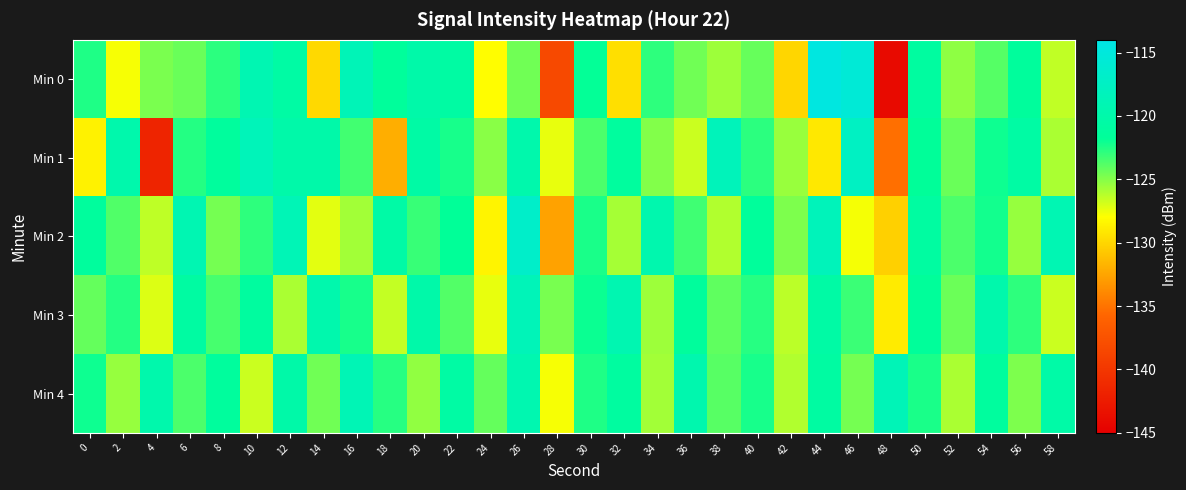

How many distinct data groups are displayed?

5